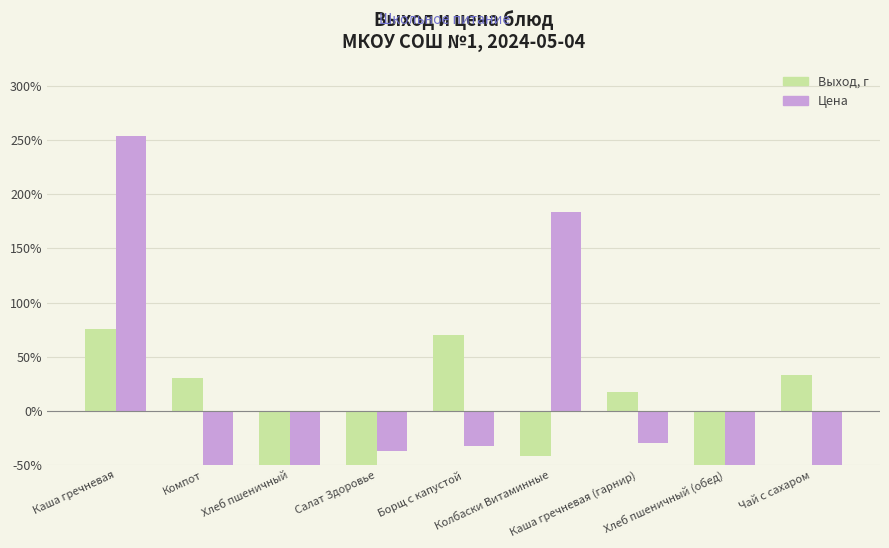

The Выход, г series shows 17.3 at Каша гречневая (гарнир). True or false?

True